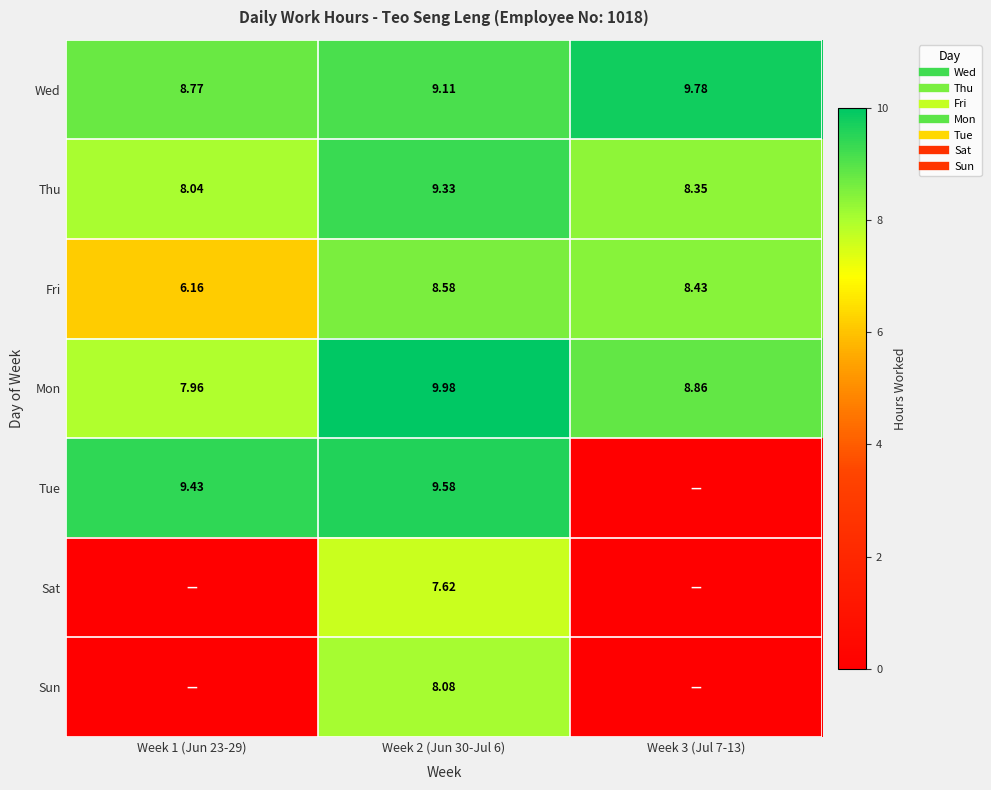

The Tue series shows 0.0 at Week 3 (Jul 7-13). True or false?

True